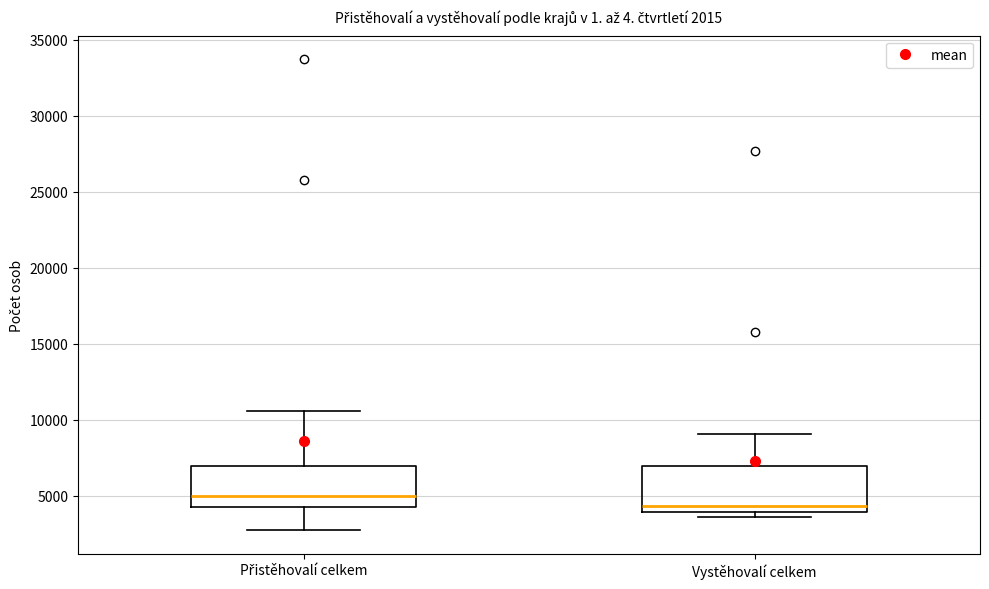

Which box's median line is the highest?

Přistěhovalí celkem